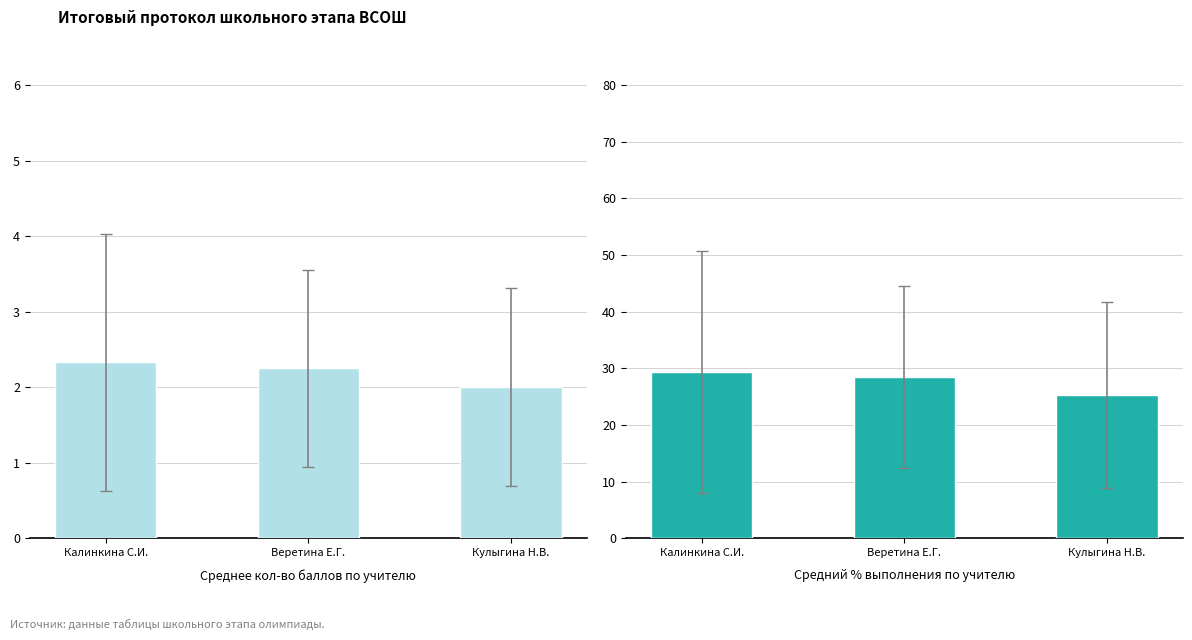

What is the label of the 1st bar from the right?

Кулыгина Н.В.